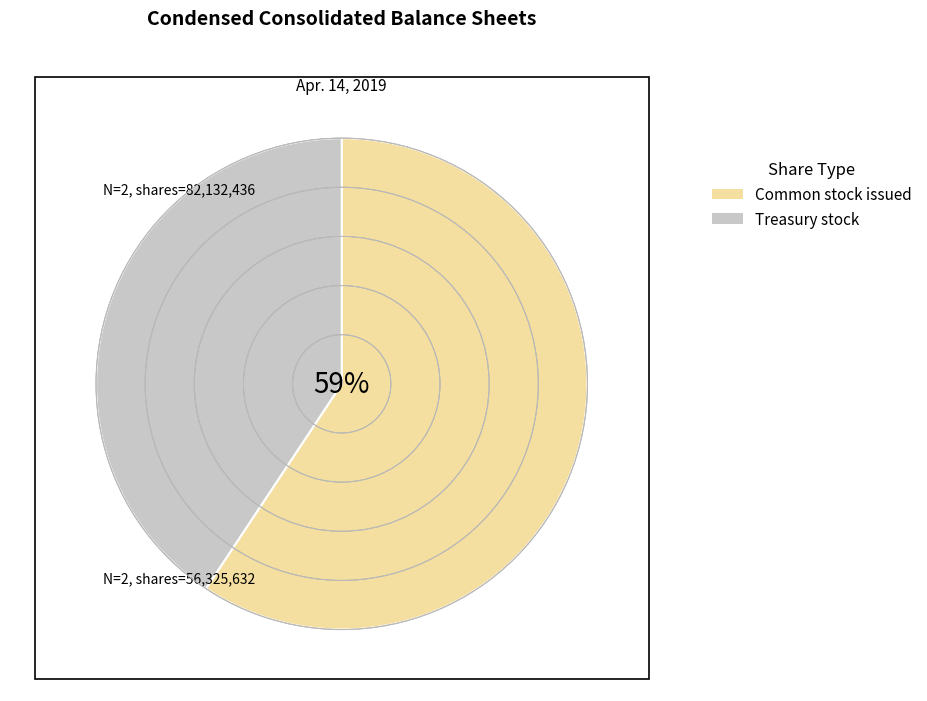

To the nearest percent, what is the average slice percentage?

50%